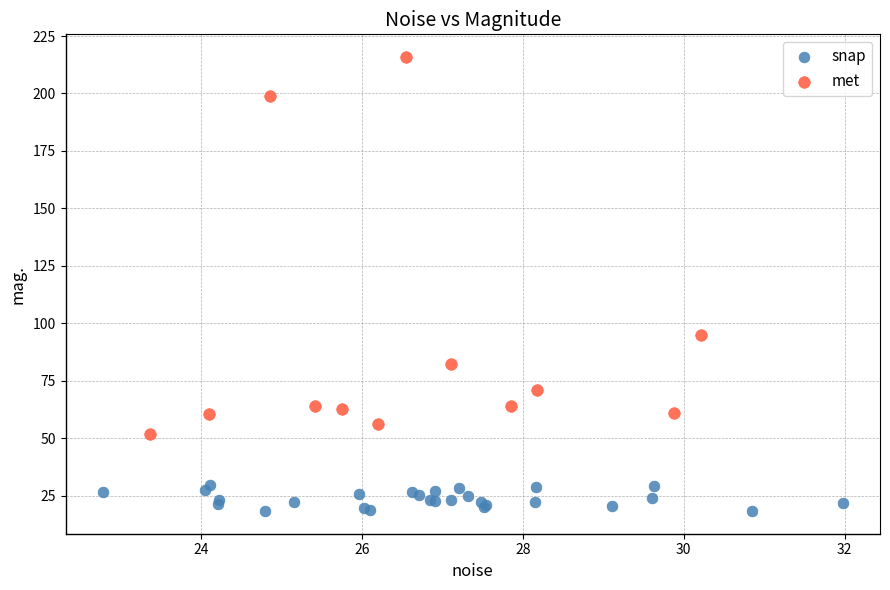

Which series contains the lowest Y value?

snap